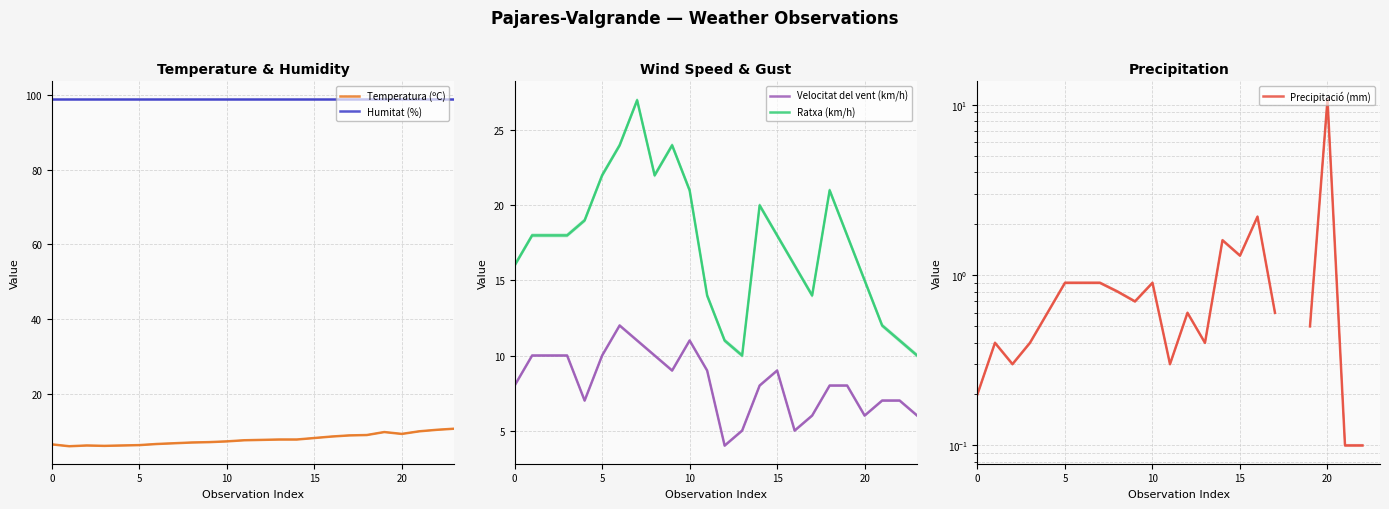

Does the chart display data point markers on the line(s)?

No